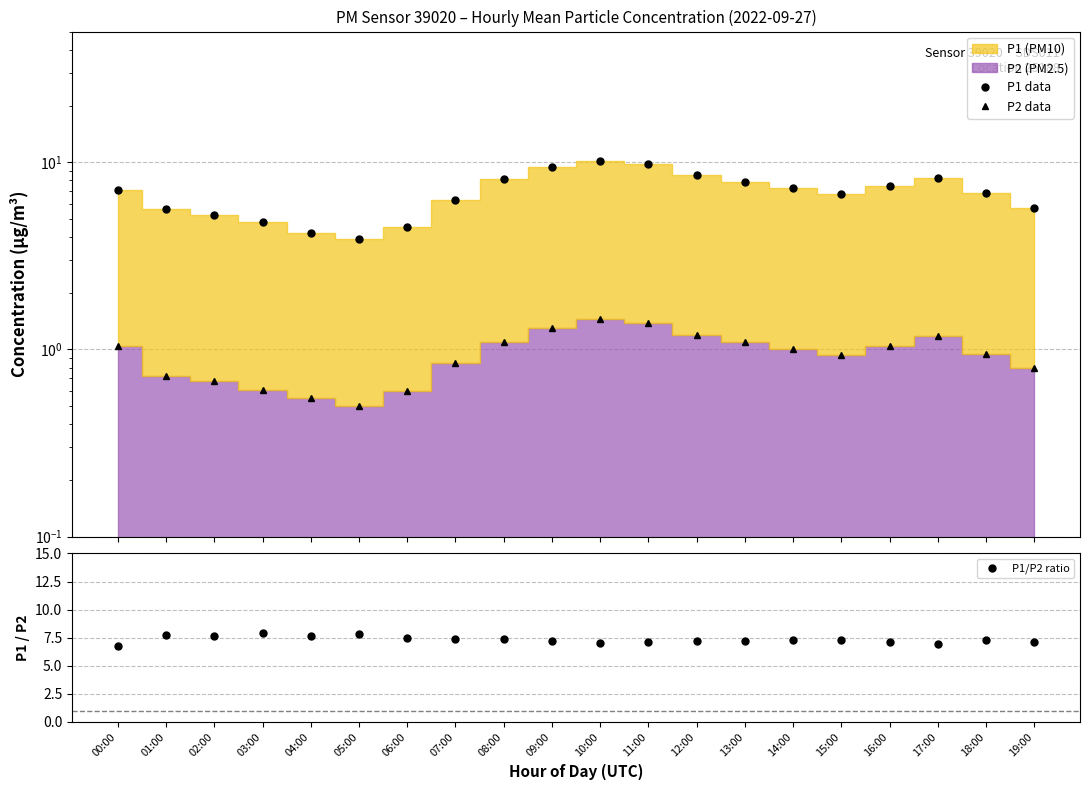

What is the label of the 5th point from the left?

04:00